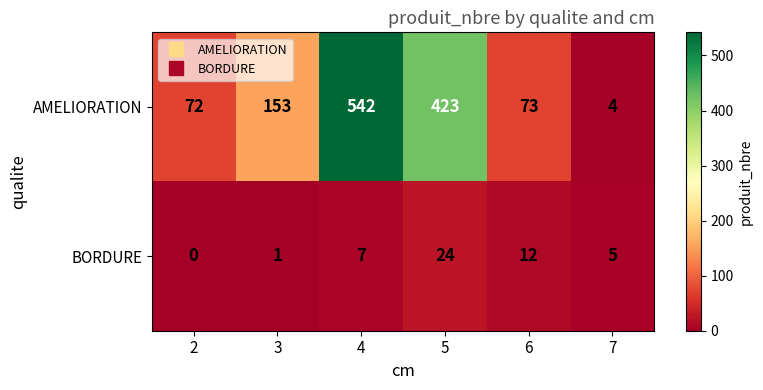

Count the number of categories in the chart.

6